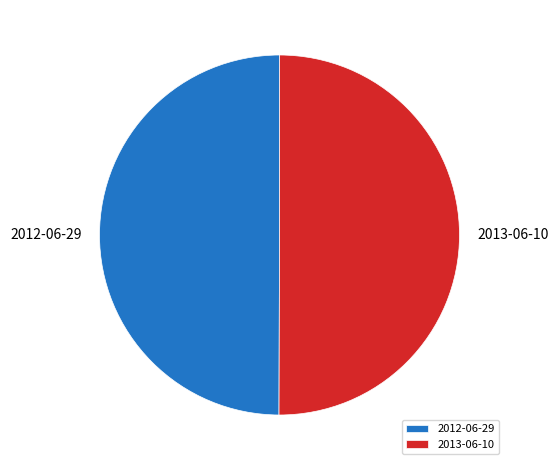

What is the ratio of the value at 2013-06-10 to the value at 2012-06-29?

1.0